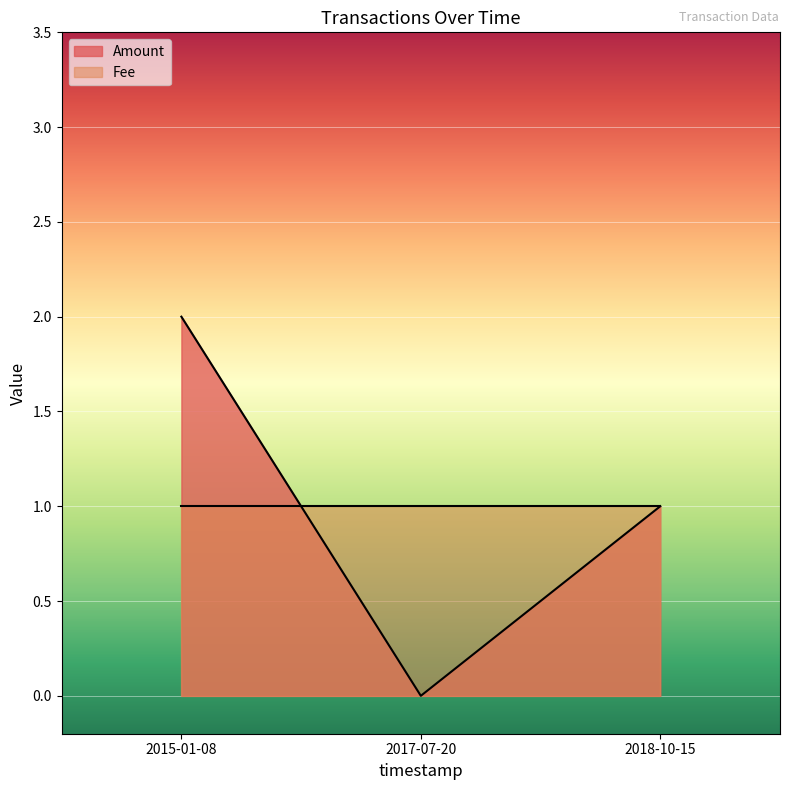

Reading left to right, extract all data points from this chart.

2	0	1